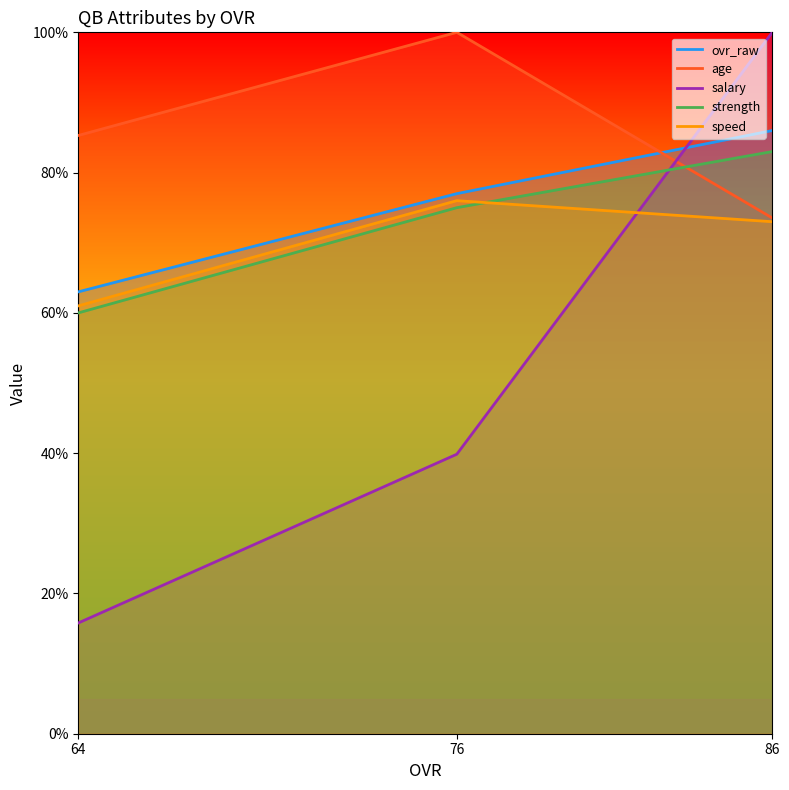

What are all the series names shown in the legend?

ovr_raw, age, salary, strength, speed